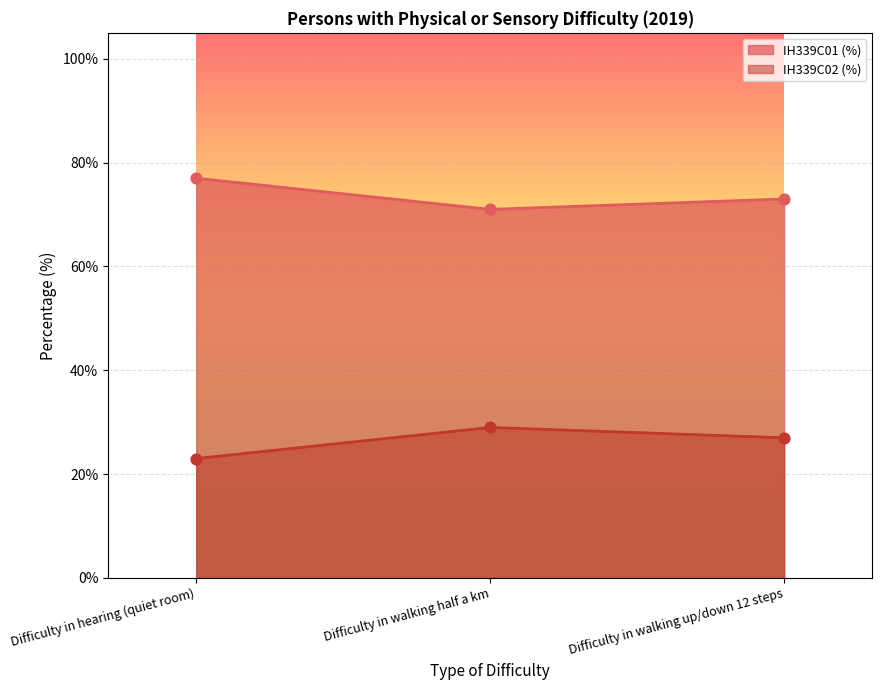

Is the value of IH339C01 (%) at Difficulty in walking up/down 12 steps greater than the value of IH339C02 (%) at Difficulty in hearing (quiet room)?

Yes